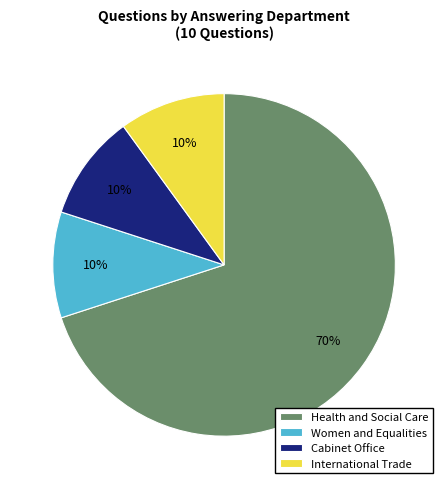

Which category has the biggest portion of the pie?

Health and Social Care